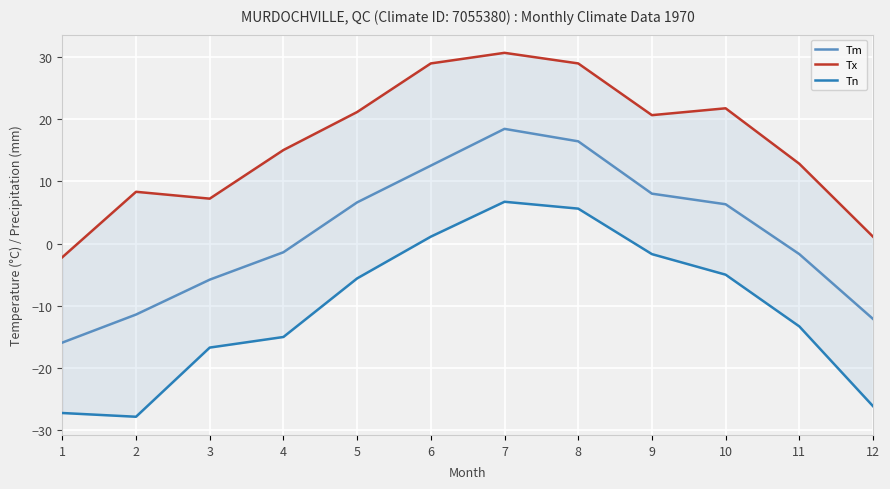

Is it true that Tx equals 30.6 at 7?

True